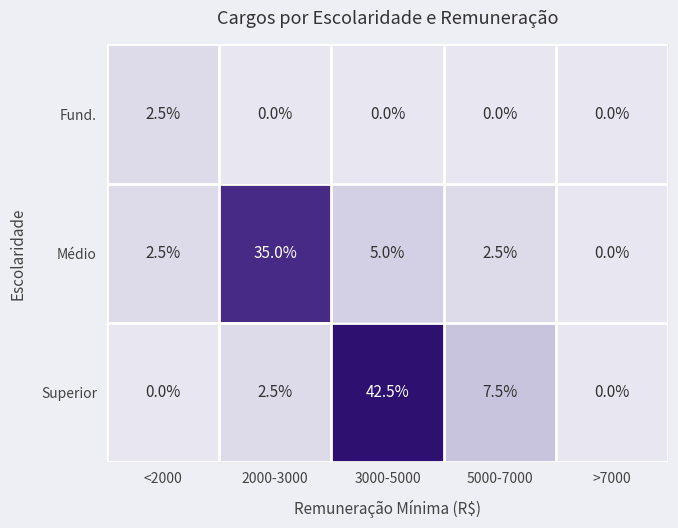

What is the sum of the Fund. values at <2000 and 3000-5000?

2.5